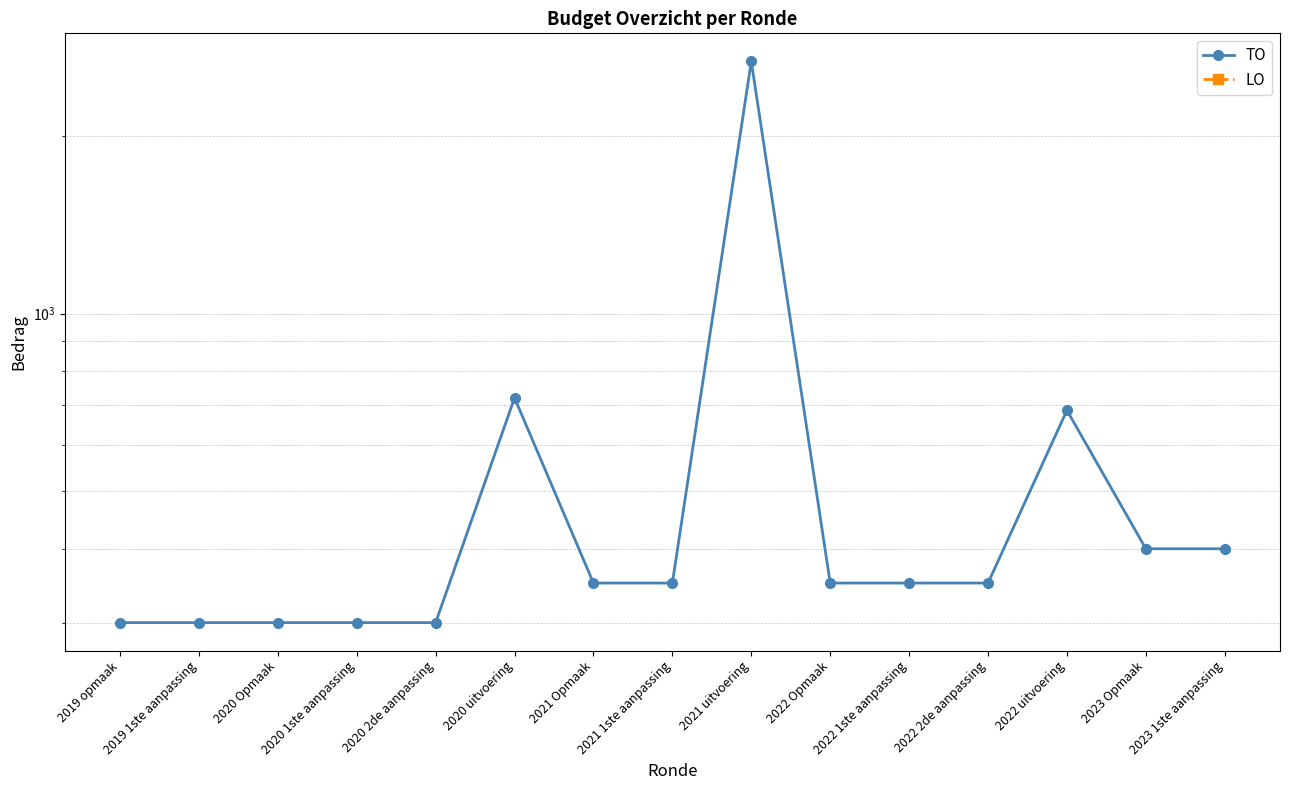

Rank the series by their average value, from highest to lowest.

TO, LO